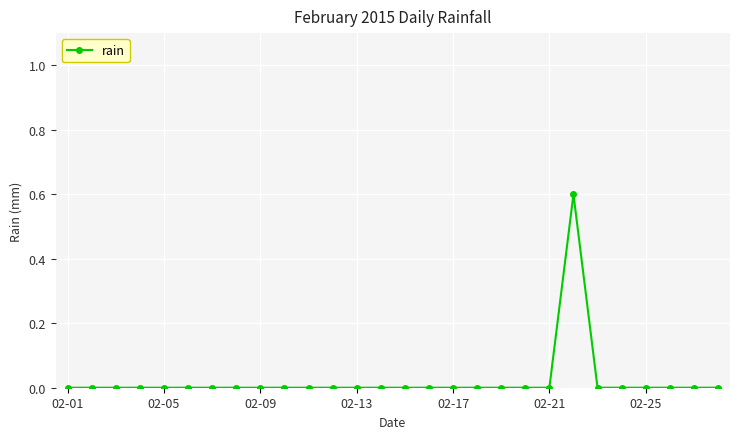

Does the chart display data point markers on the line(s)?

Yes